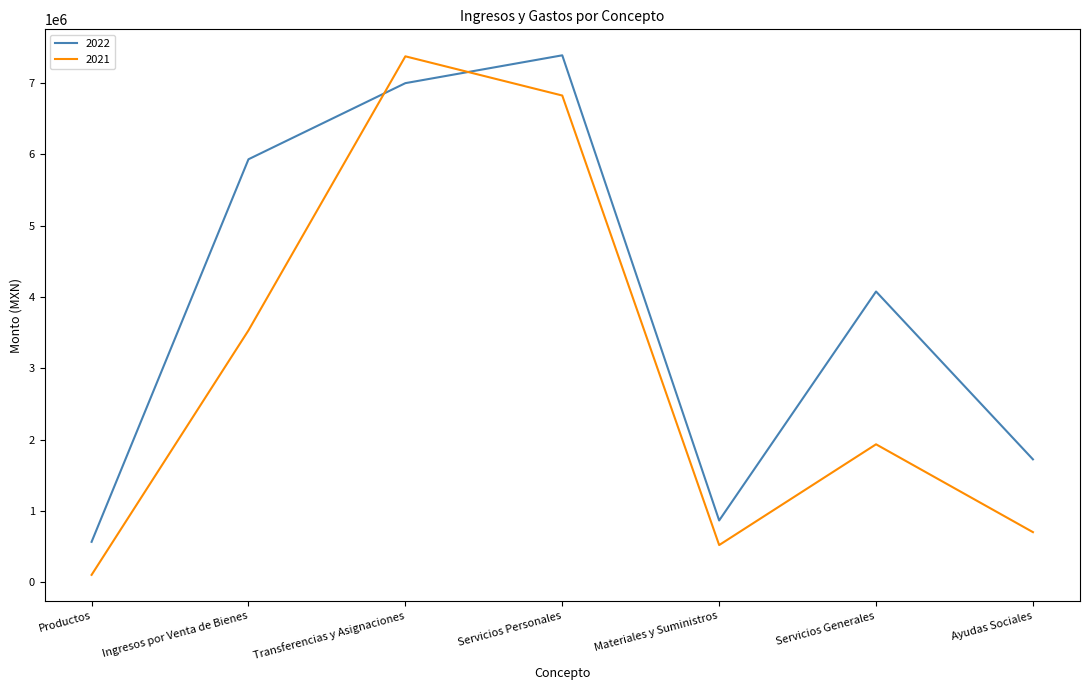

True or false: 2021 has a value of 806126.6 at Ingresos por Venta de Bienes.

False